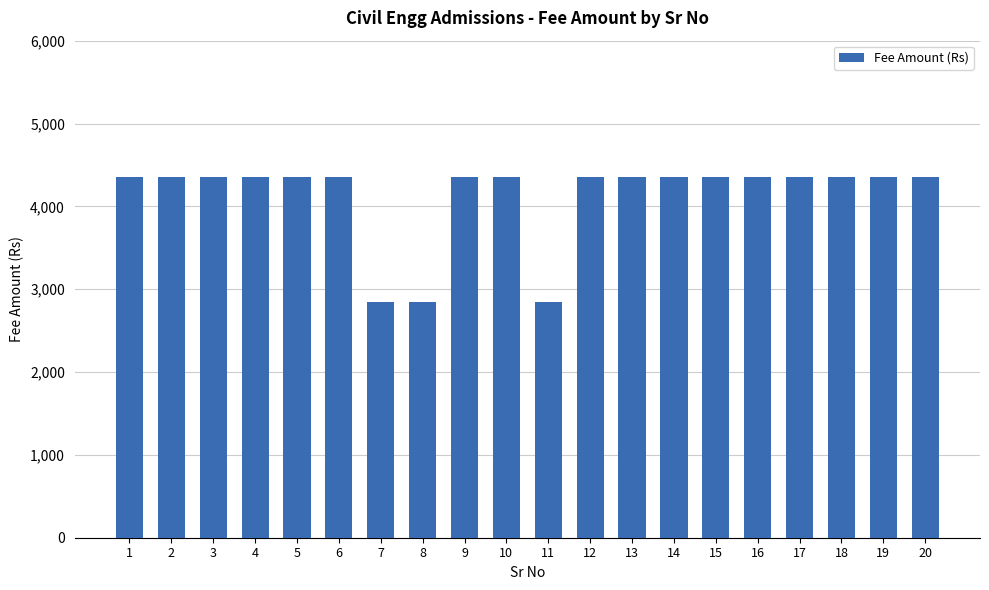

What is the difference between the maximum and minimum values?

1500